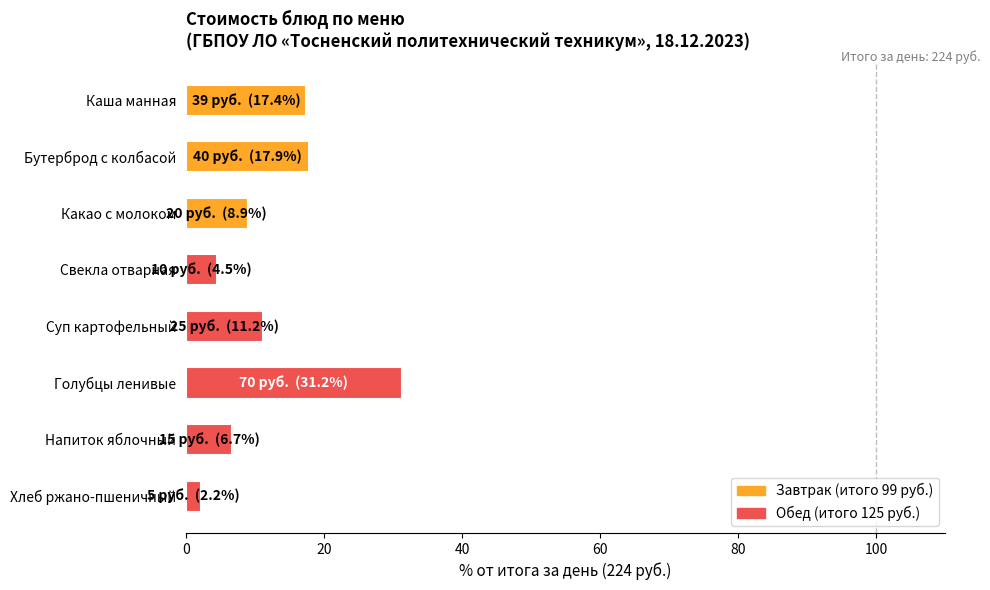

The chart shows a value of 2.2 at Хлеб ржано-пшеничный. True or false?

True